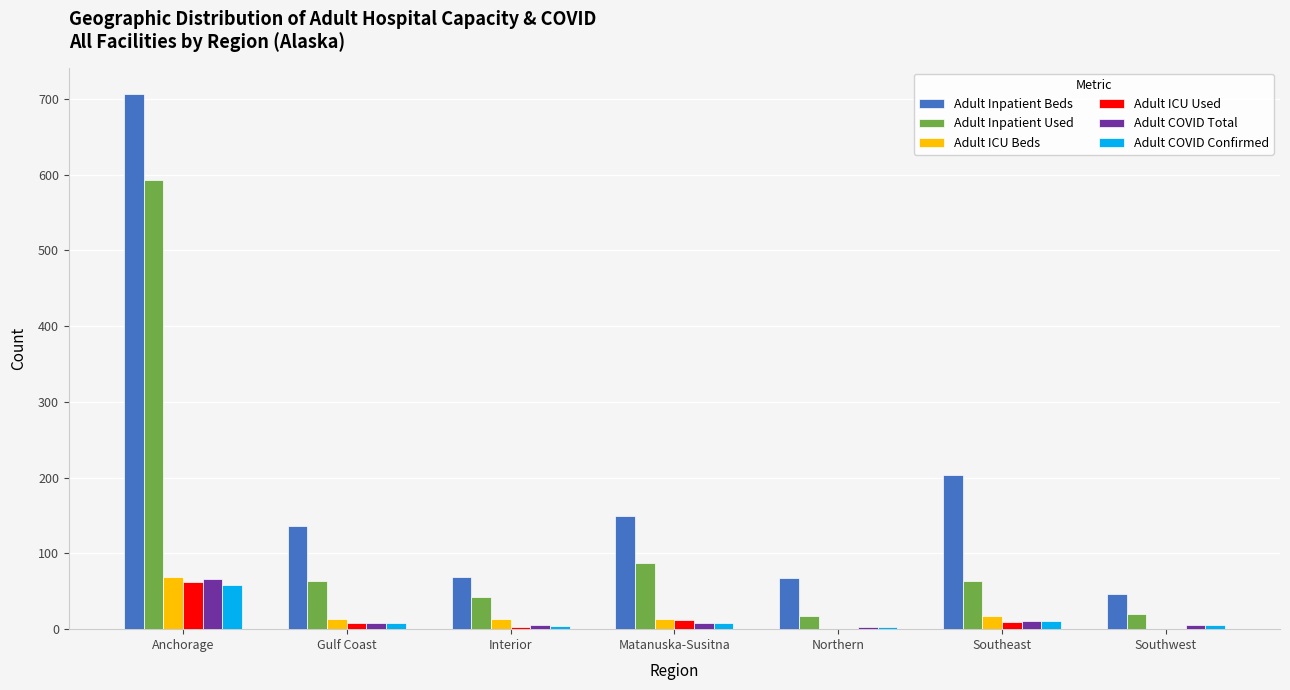

Is it true that Adult ICU Used equals 36 at Southwest?

False